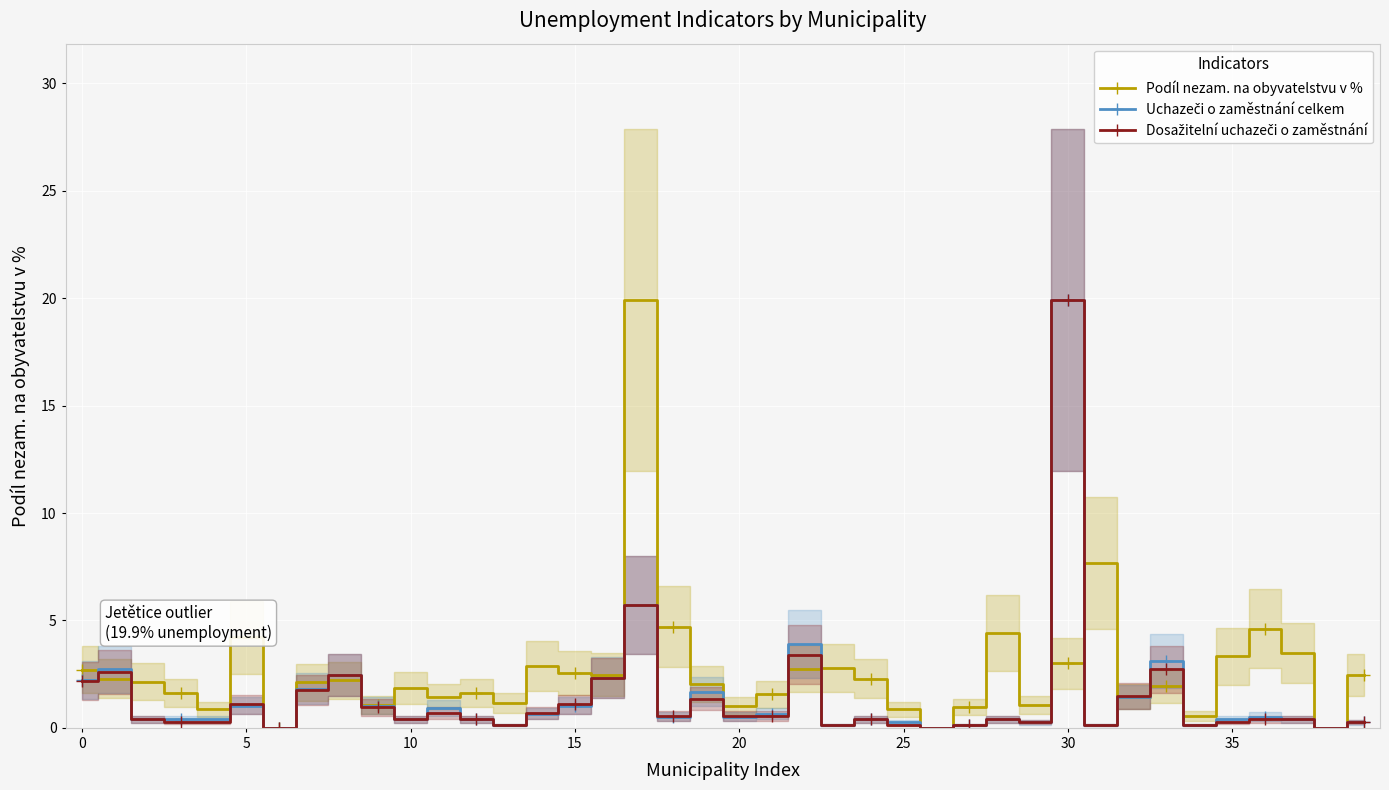

After their last crossing, which series has the higher values: Dosažitelní uchazeči o zaměstnání or Podíl nezam. na obyvatelstvu v %?

Podíl nezam. na obyvatelstvu v %